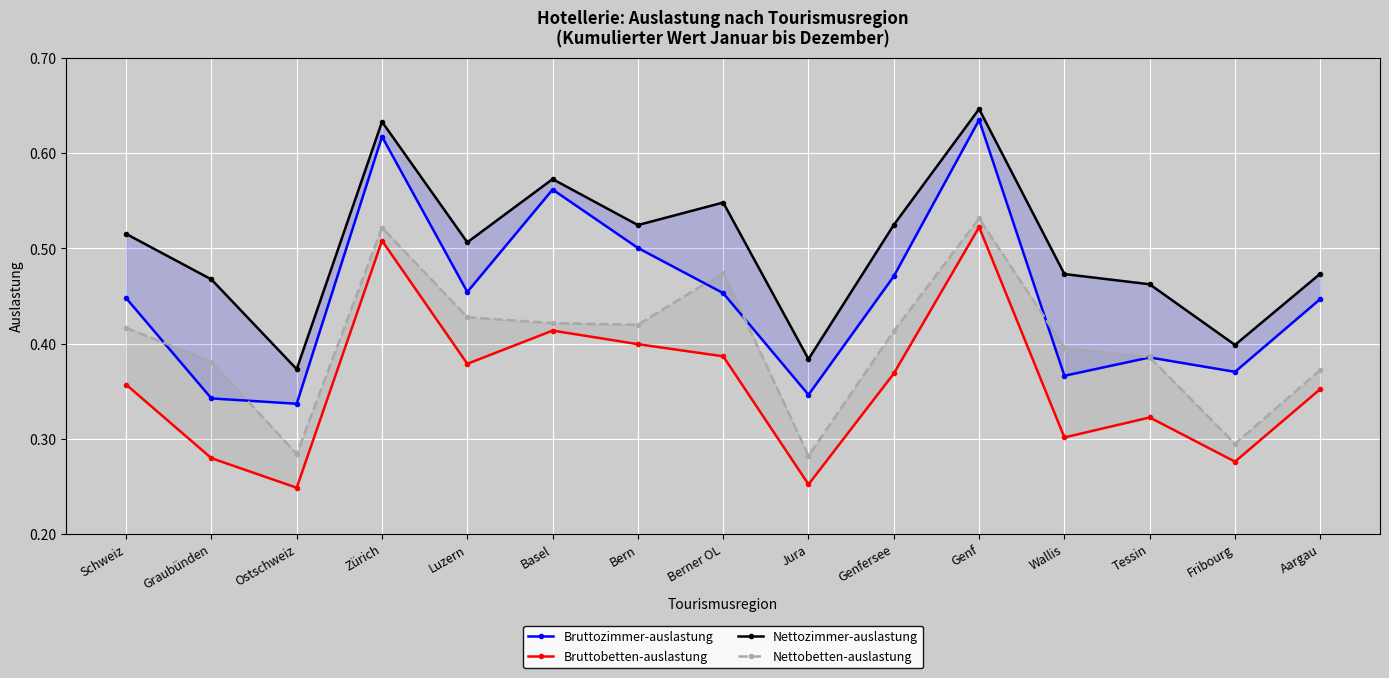

What is the highest value of the Bruttobetten-auslastung series?

0.5